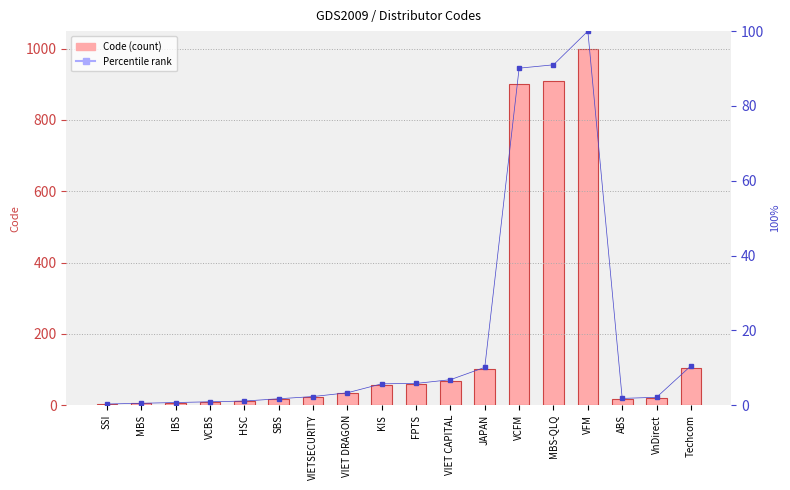

List the series in order of their overall mean, highest first.

Code (value), Percentile rank